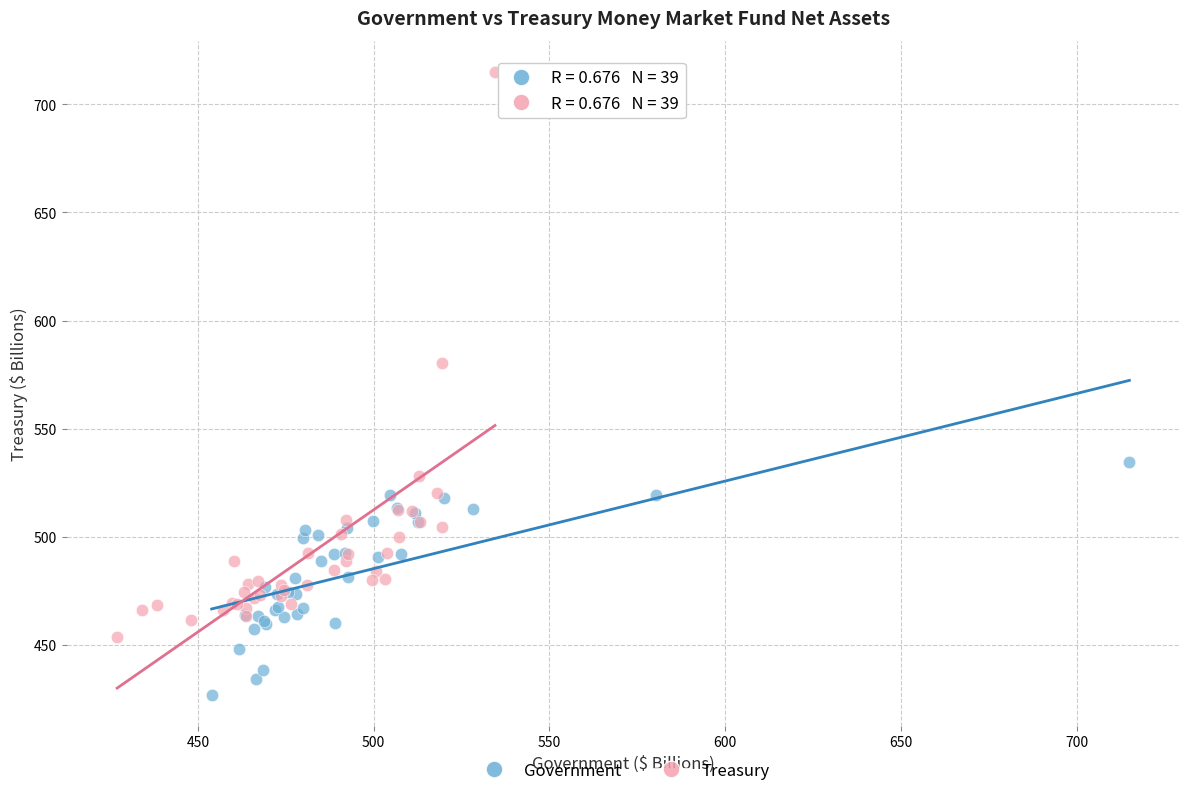

Which series reaches the minimum Y coordinate?

Government